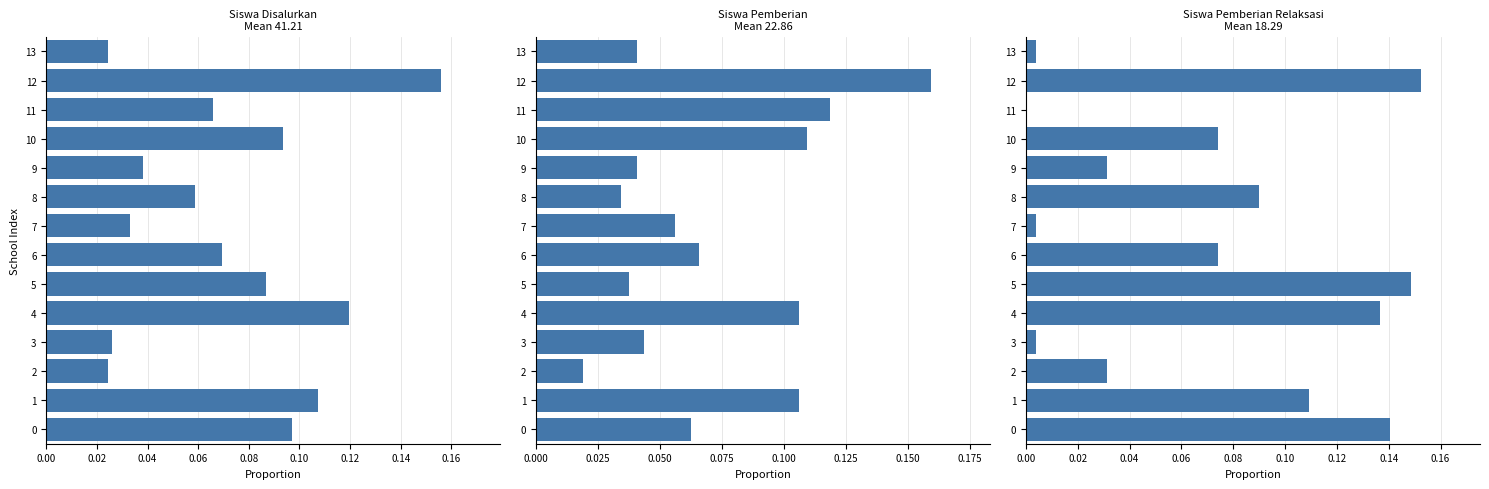

Reading right to left, what are all the values shown in this chart?

Siswa Disalurkan: 0.0	0.2	0.1	0.1	0.0	0.1	0.0	0.1	0.1	0.1	0.0	0.0	0.1	0.1
Siswa Pemberian: 0.0	0.2	0.1	0.1	0.0	0.0	0.1	0.1	0.0	0.1	0.0	0.0	0.1	0.1
Siswa Pemberian Relaksasi: 0.0	0.2	0.0	0.1	0.0	0.1	0.0	0.1	0.1	0.1	0.0	0.0	0.1	0.1